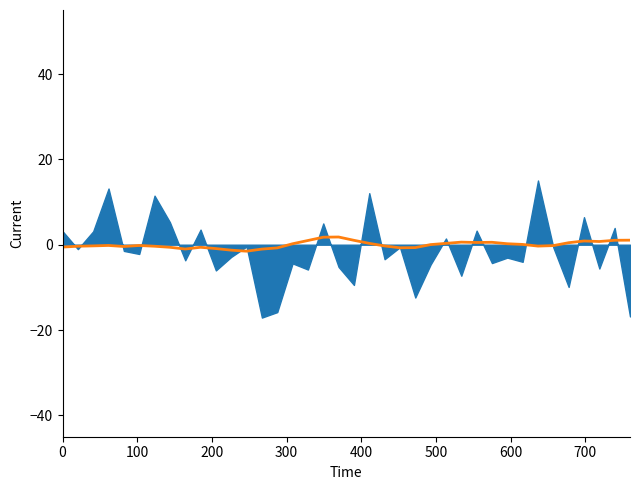

The chart shows a value of 0.9 at 26. True or false?

False